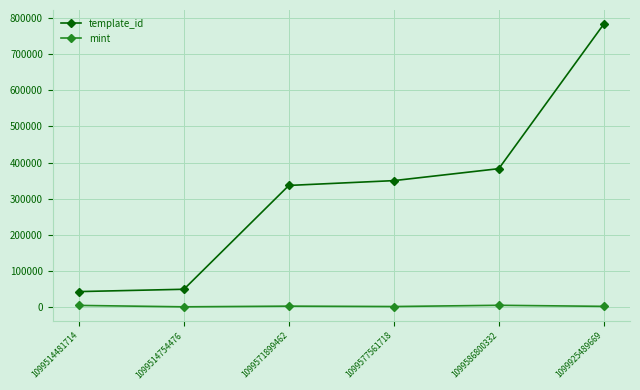

In mint, how many points are higher than both neighbors (excluding endpoints)?

2